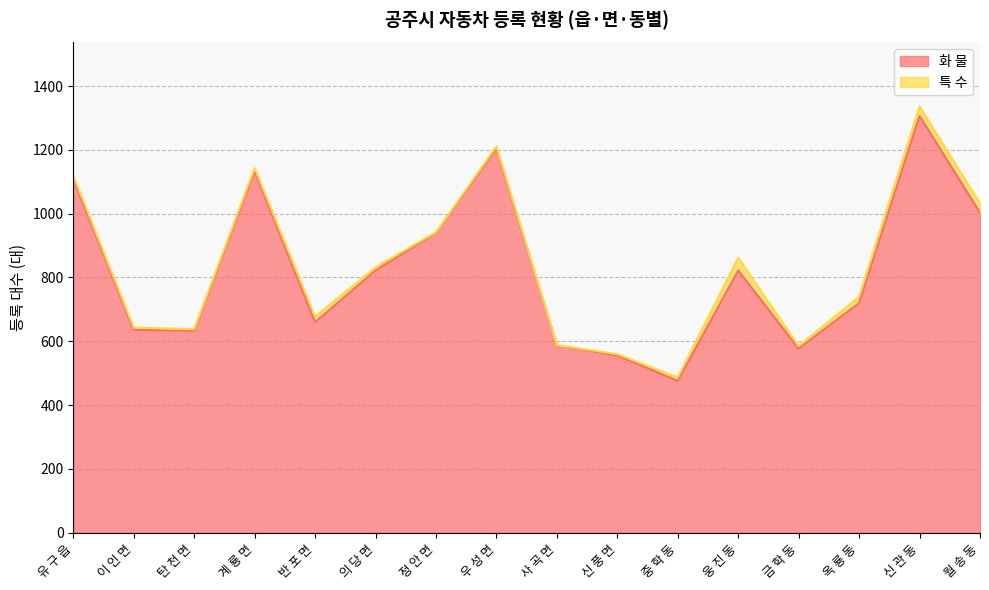

What position from the right is 의 당 면?

11